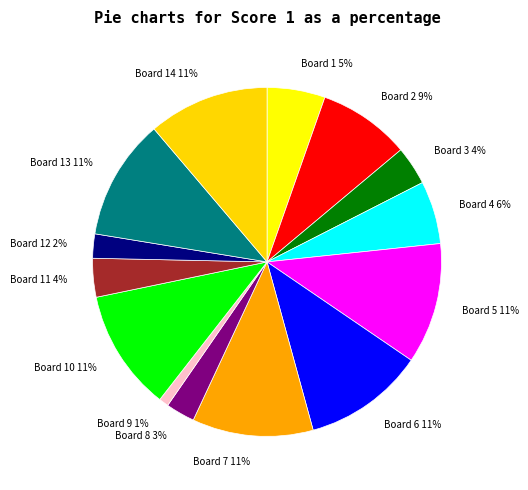

How many segments does this pie chart have?

14